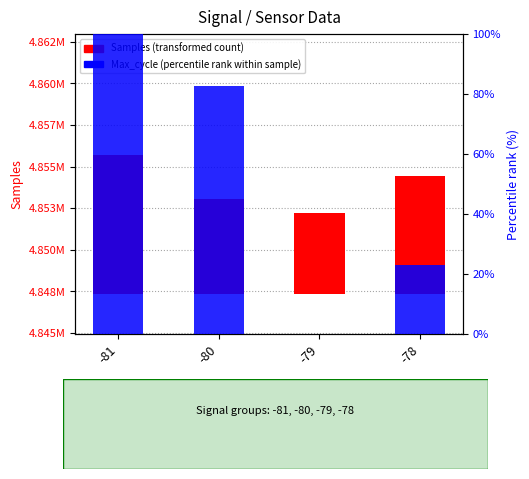

Which series has the widest spread of values?

Samples (transformed count)